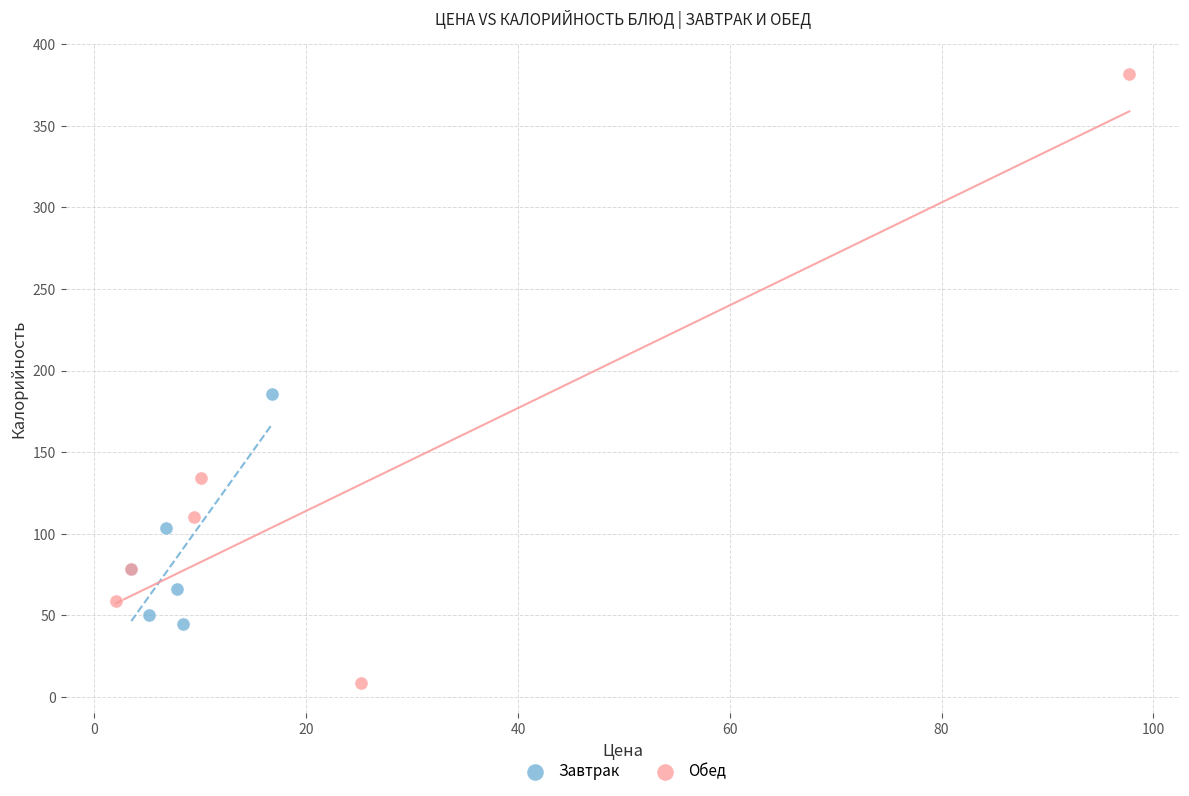

Which series contains the highest Y value?

Обед